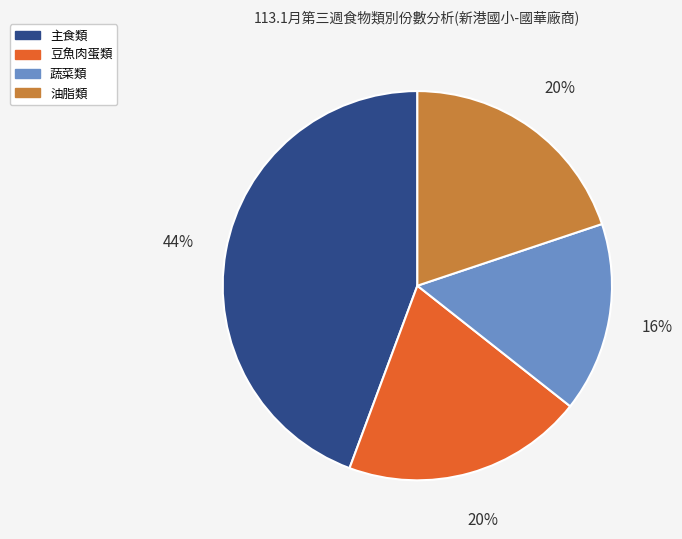

To the nearest percent, what portion does 主食類 represent?

44%